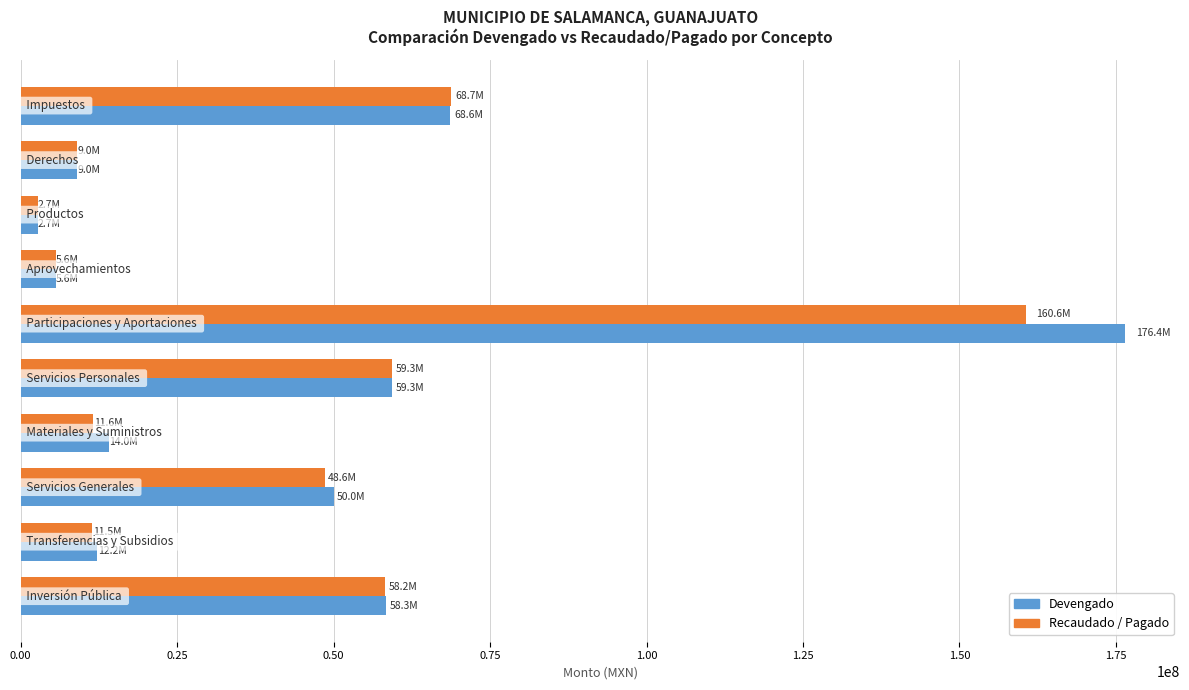

At how many categories does at least one series exceed 45228070?

5